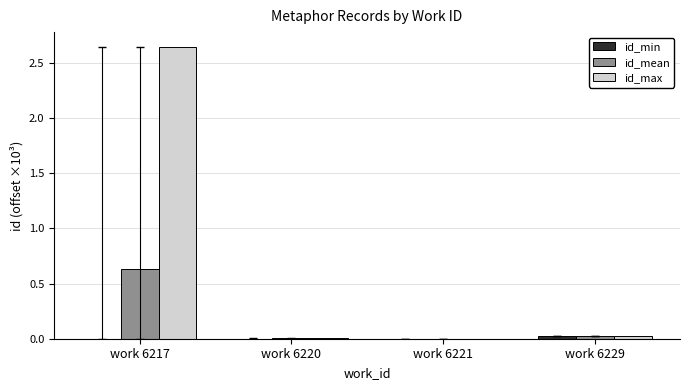

Which label corresponds to the largest value in the chart?

work 6217